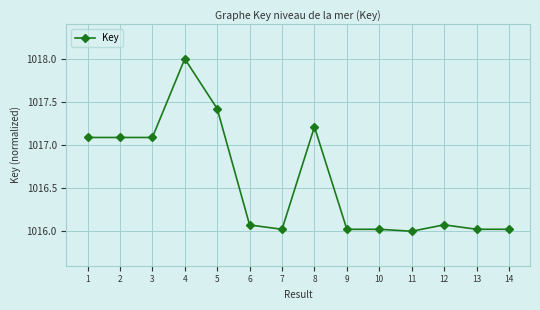

Which category has the lowest value across all series?

11